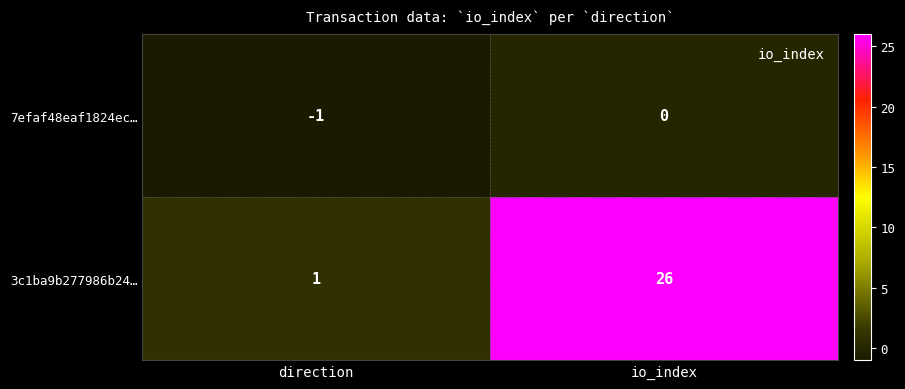

Reading left to right, what are all the values shown in this chart?

7efaf48eaf1824ec…: -1	0
3c1ba9b277986b24…: 1	26